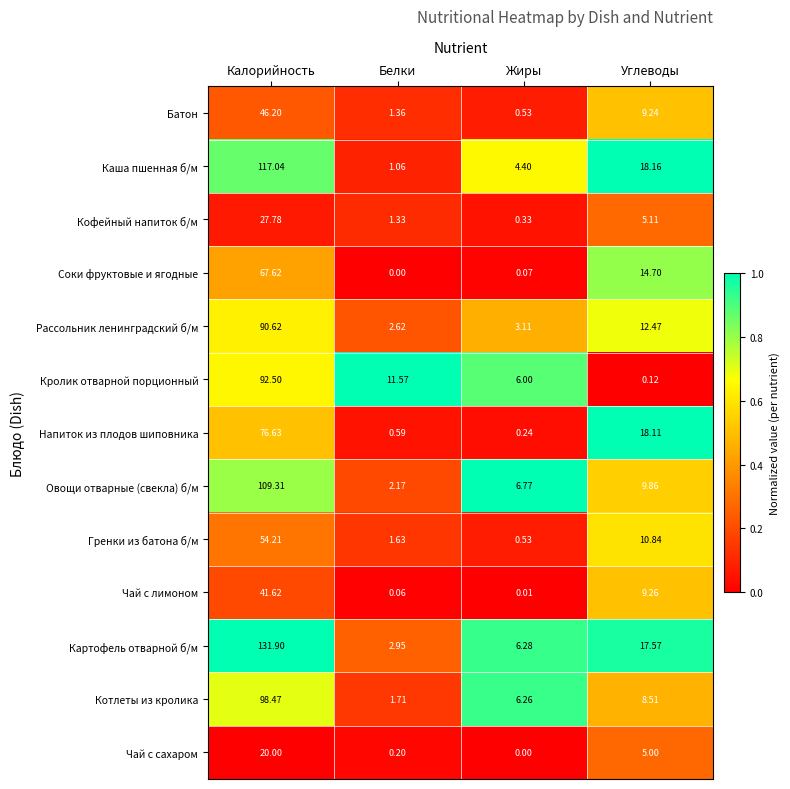

At which label is Каша пшенная б/м closest to 59?

Углеводы